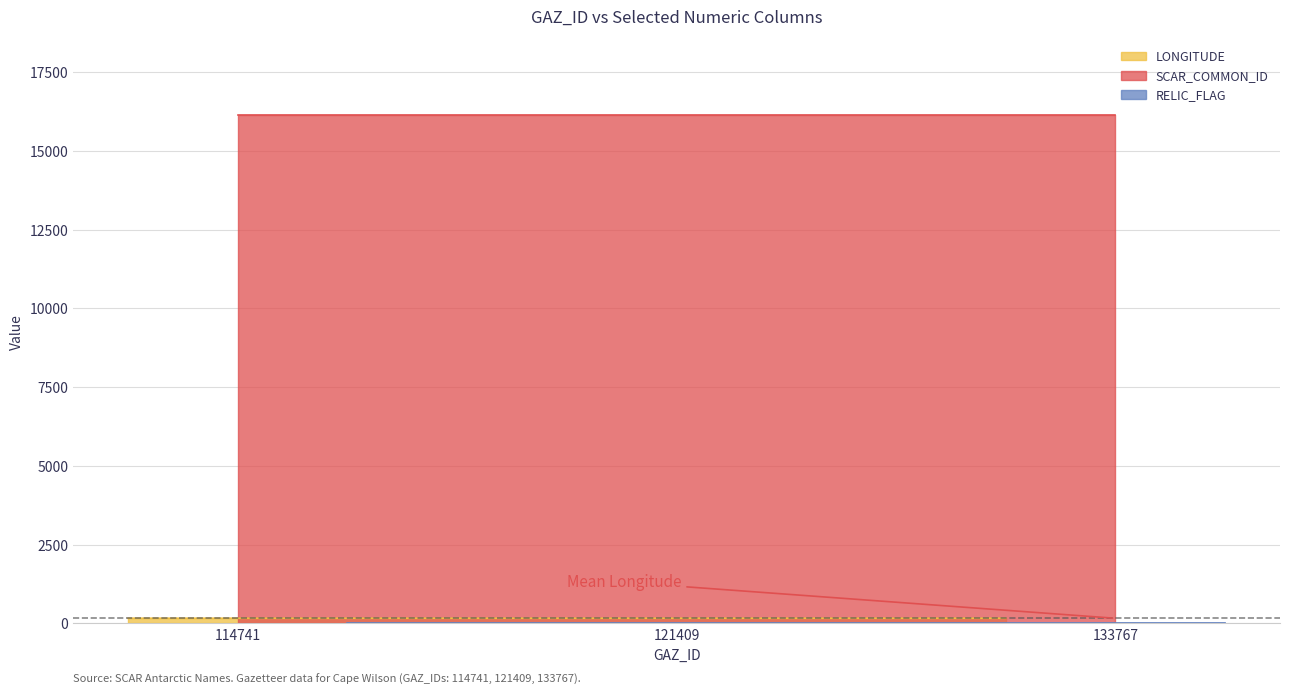

True or false: LONGITUDE has a value of 164.0 at 121409.

True